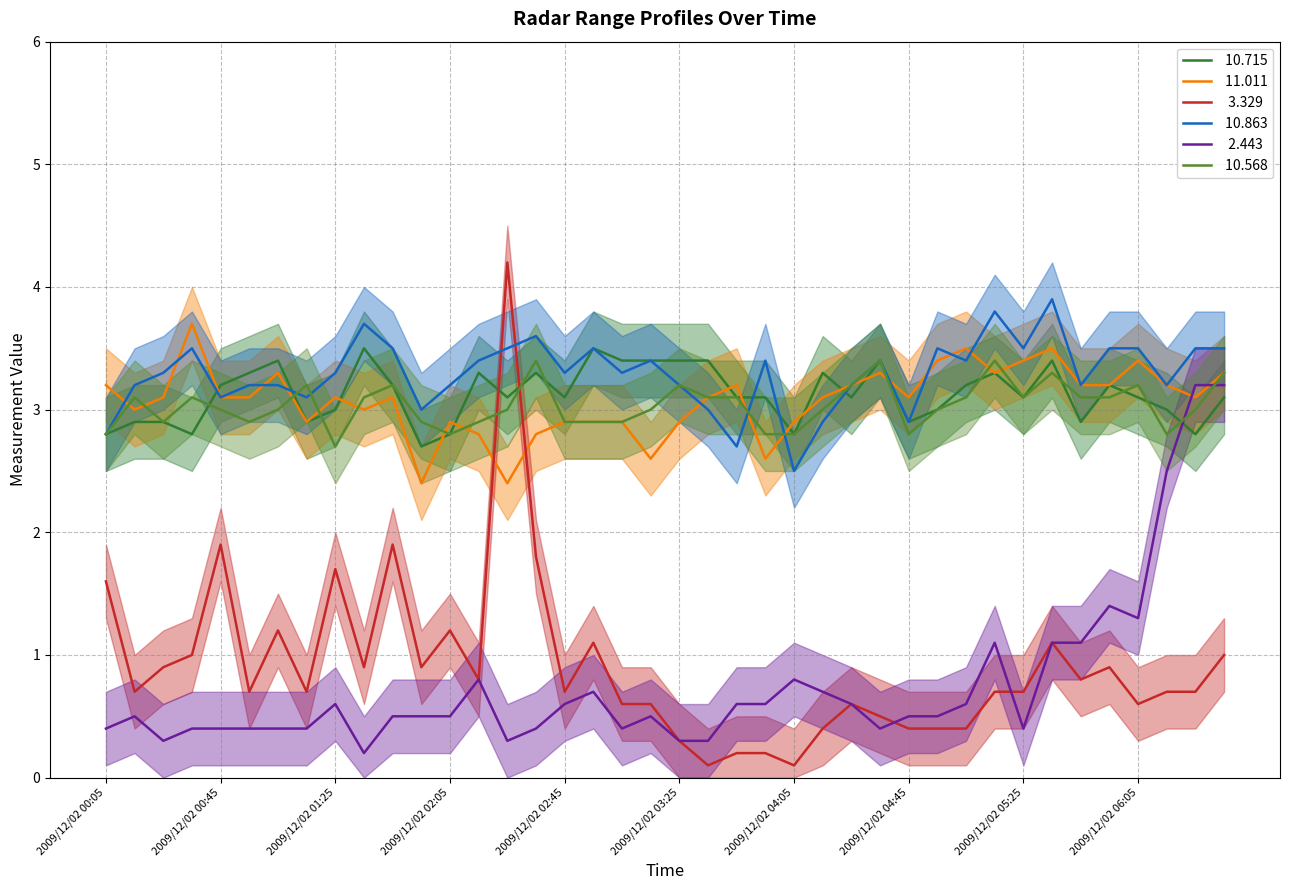

The value of  11.011 at 2009/12/02 04:55 is 5.5. True or false?

False